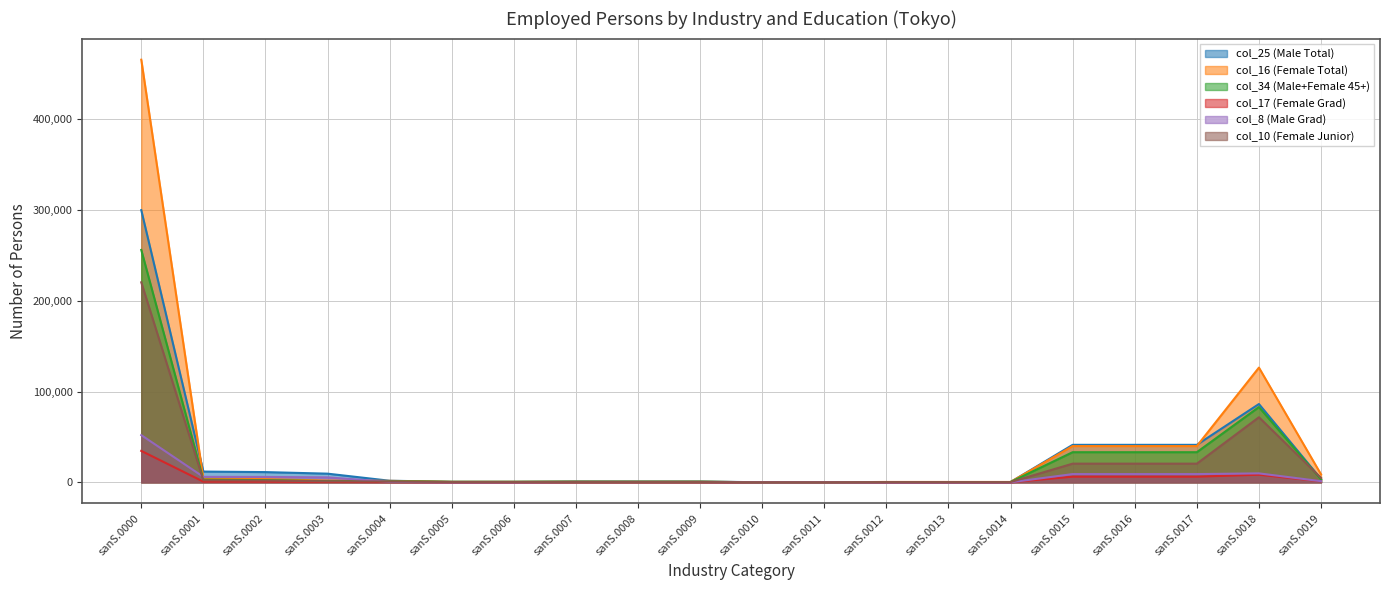

How many interior local peaks does the col_10 (Female Junior) series have?

2